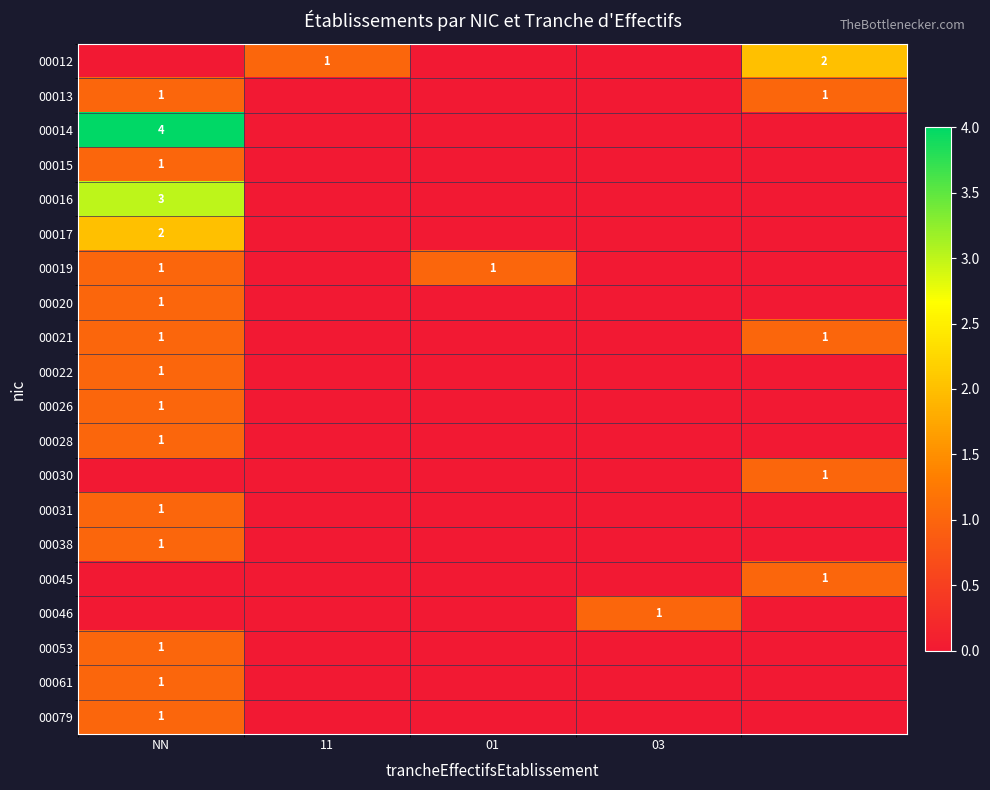

Between 01 and 03, which series saw the biggest shift?

00019